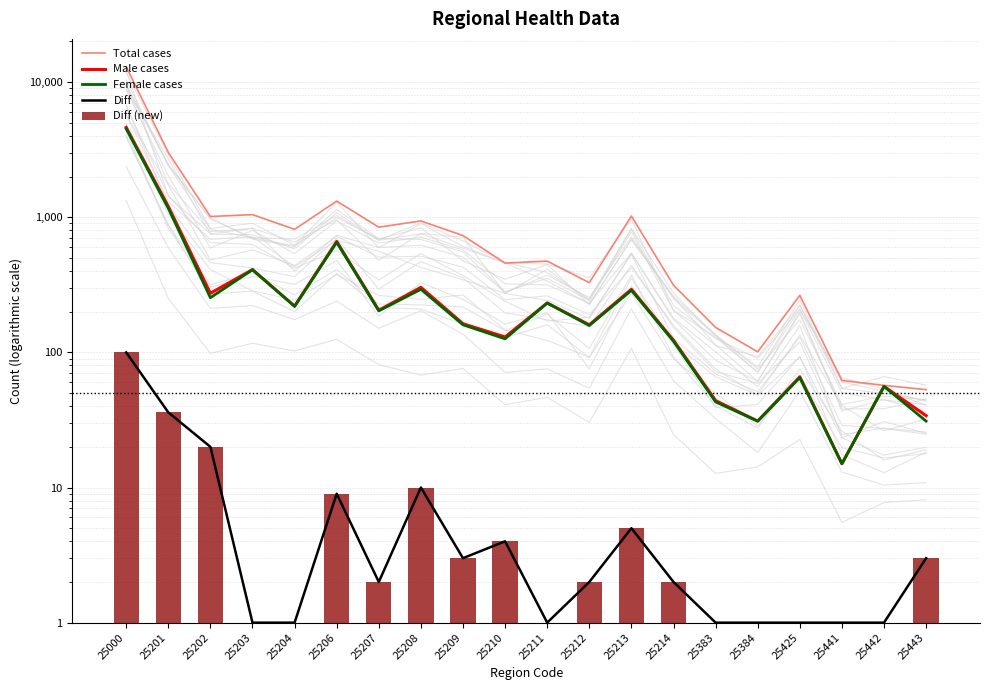

Which series has the widest spread of values?

Total cases